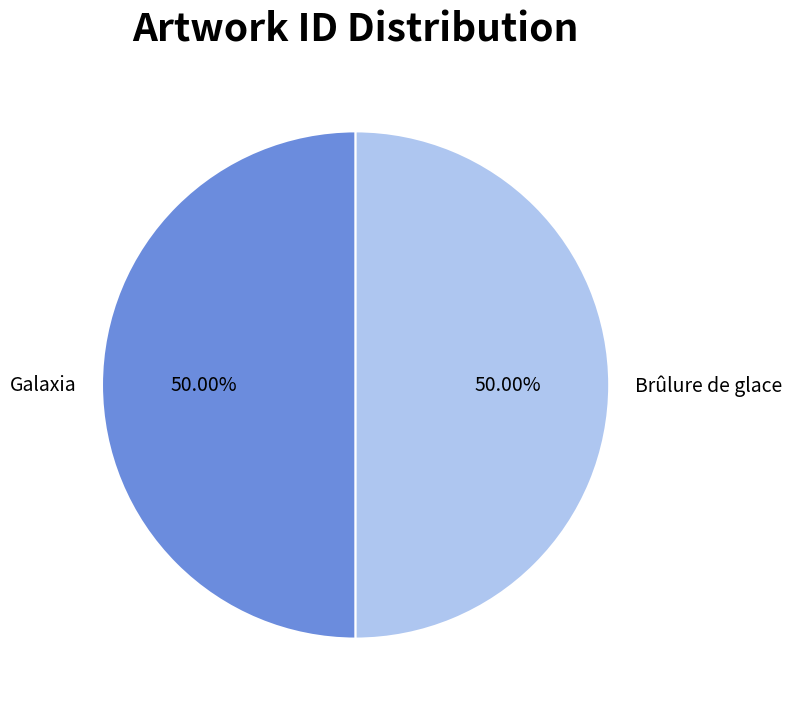

How many segments does this pie chart have?

2